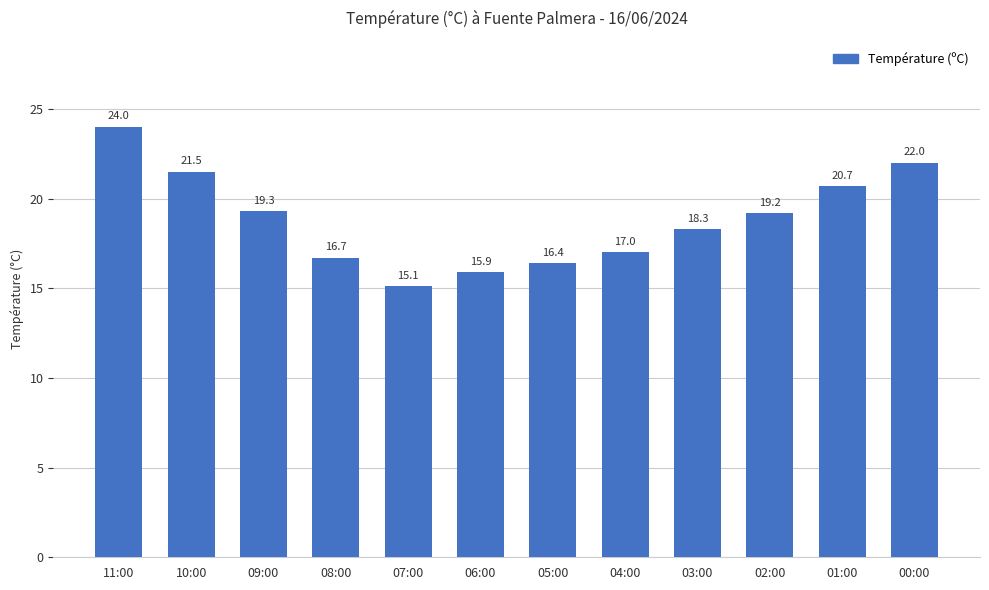

How many values exceed 19?

6